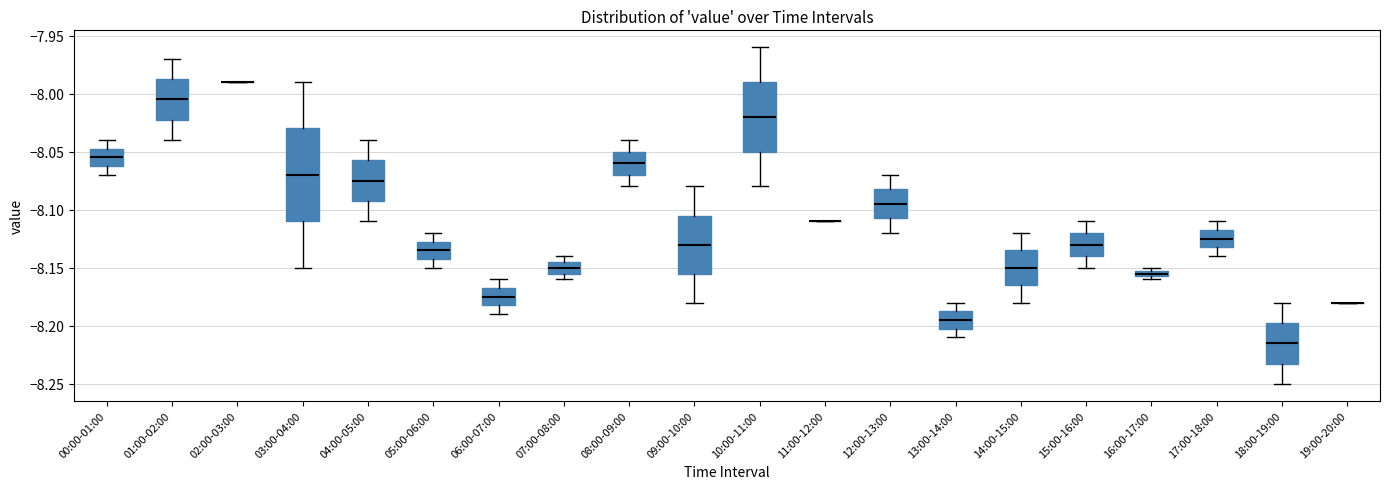

Which box is the tallest, from its lower edge to its upper edge?

03:00-04:00